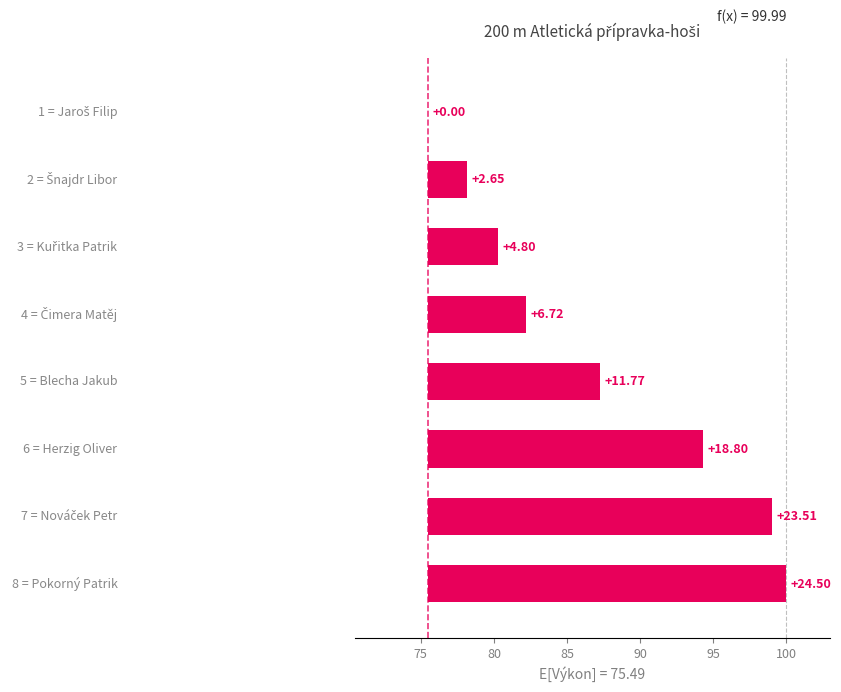

True or false: the data shows 4.4 at 90.

False